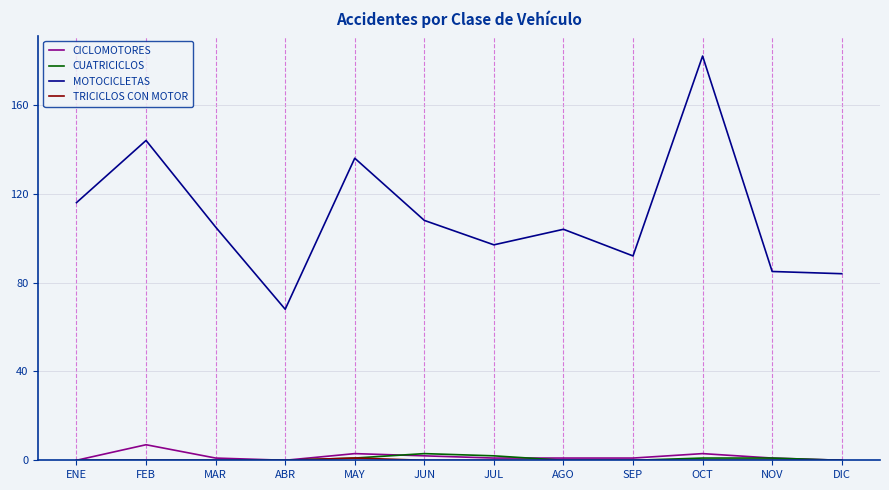

What is the difference between the second highest and second lowest values in the CUATRICICLOS series?

2